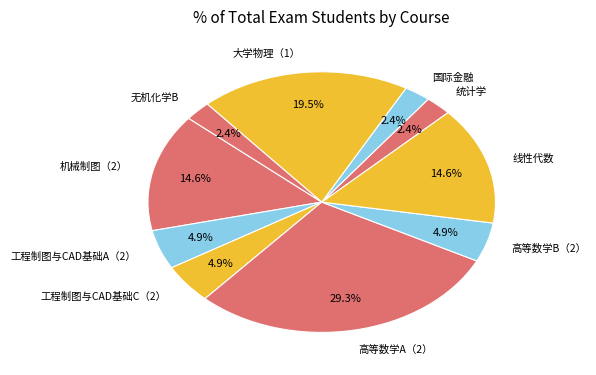

How much of the chart is everything except 线性代数?

85.4%